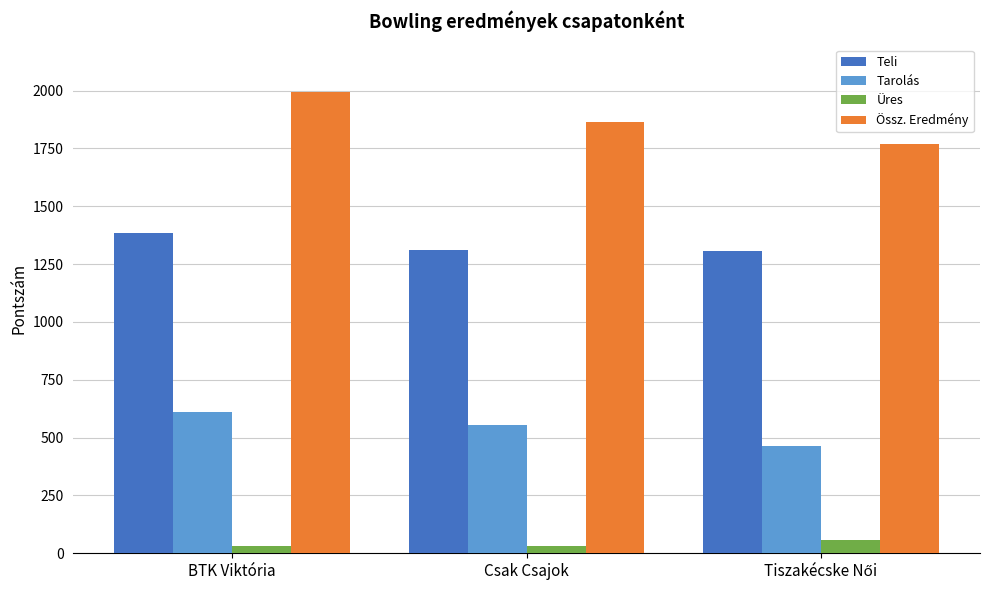

How many distinct data groups are displayed?

4